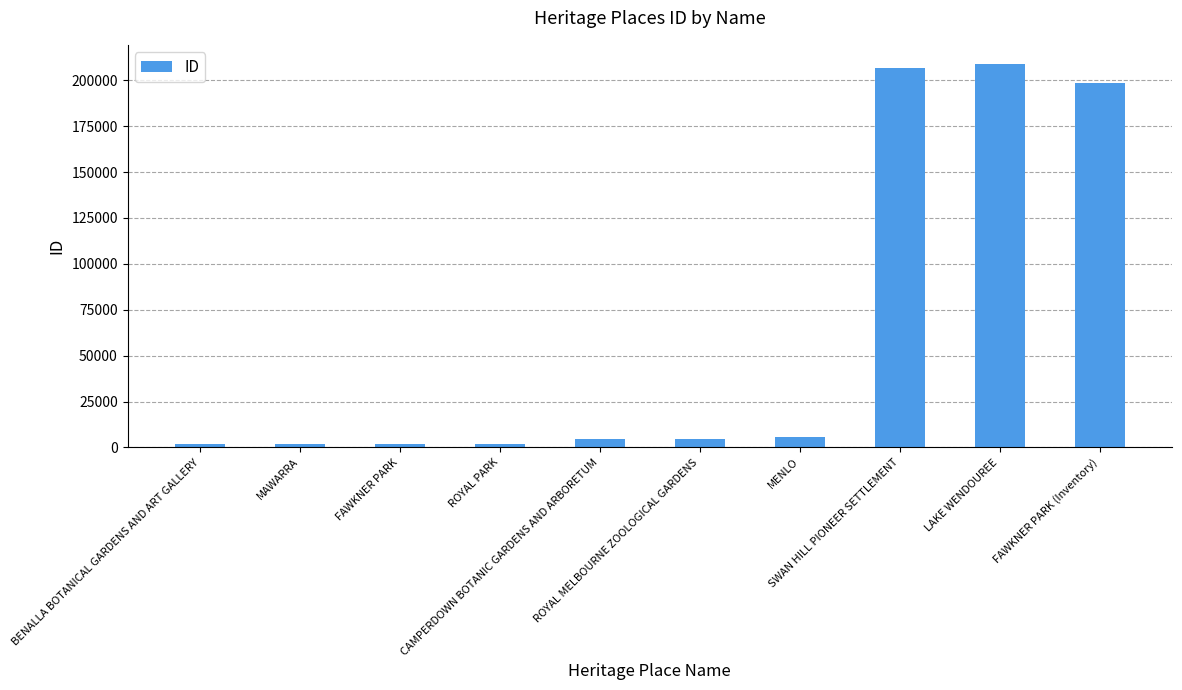

What is the minimum value shown in the chart?

1772